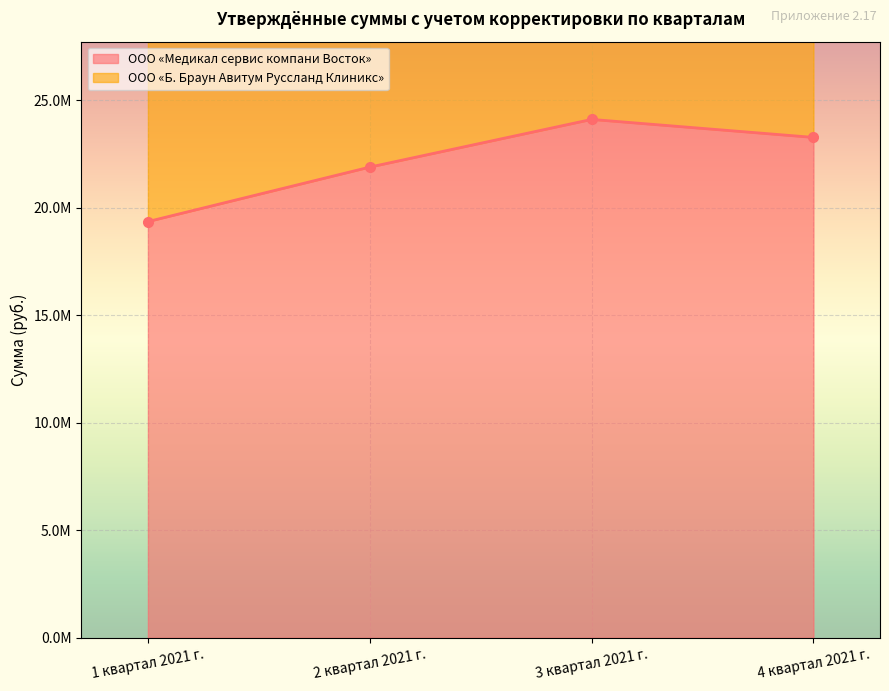

What is the difference between the second highest and minimum values?

3916519.5